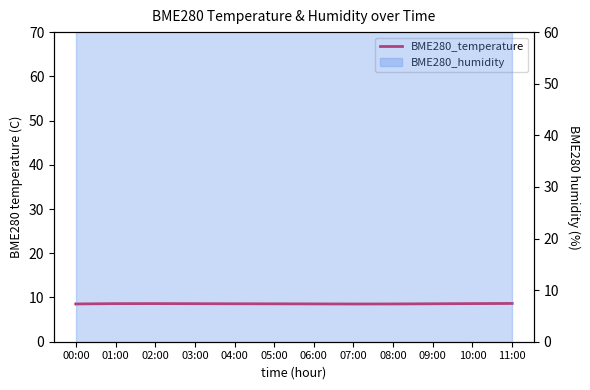

Reading right to left, what are all the values shown in this chart?

8.7	8.6	8.6	8.5	8.5	8.6	8.6	8.6	8.6	8.6	8.6	8.5